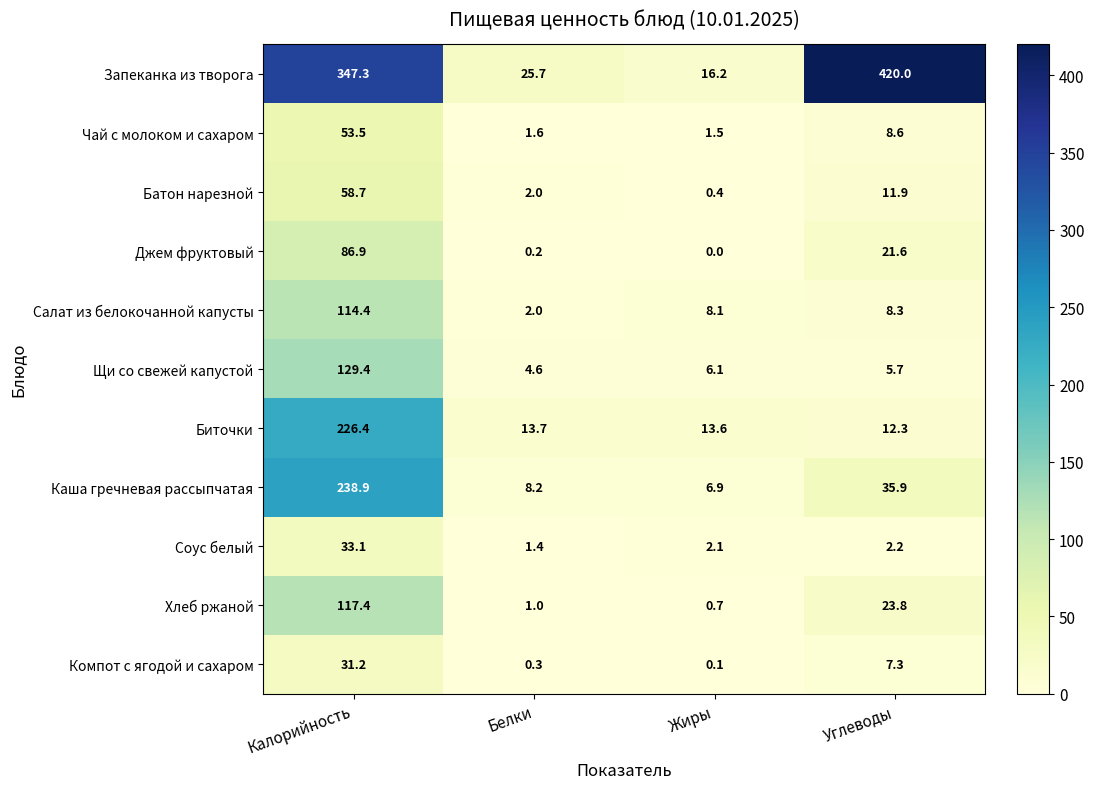

The value of Соус белый at Углеводы is 2.9. True or false?

False